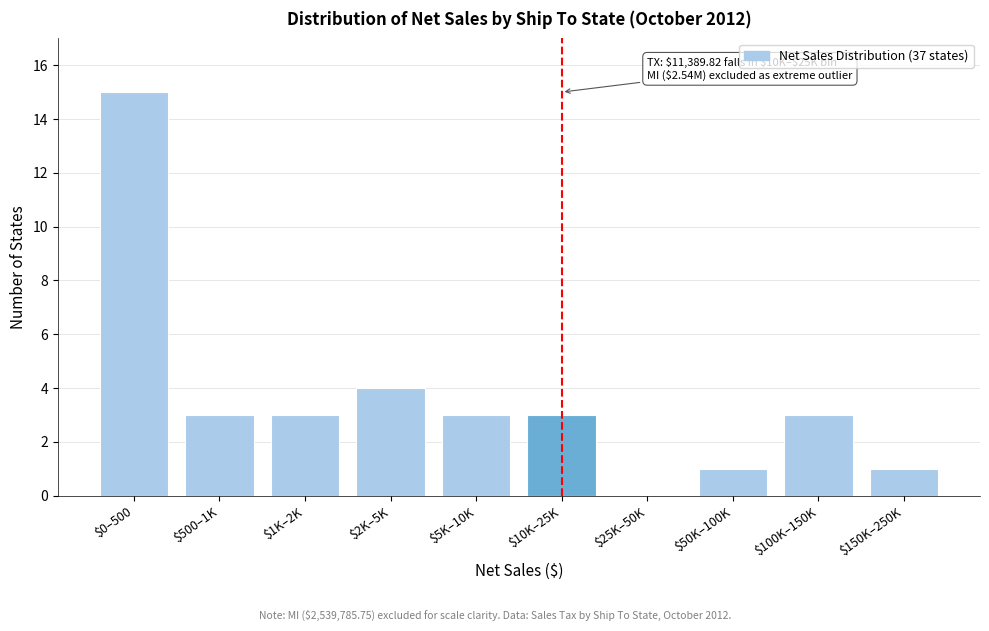

True or false: the data shows 3 at $5K–10K.

True